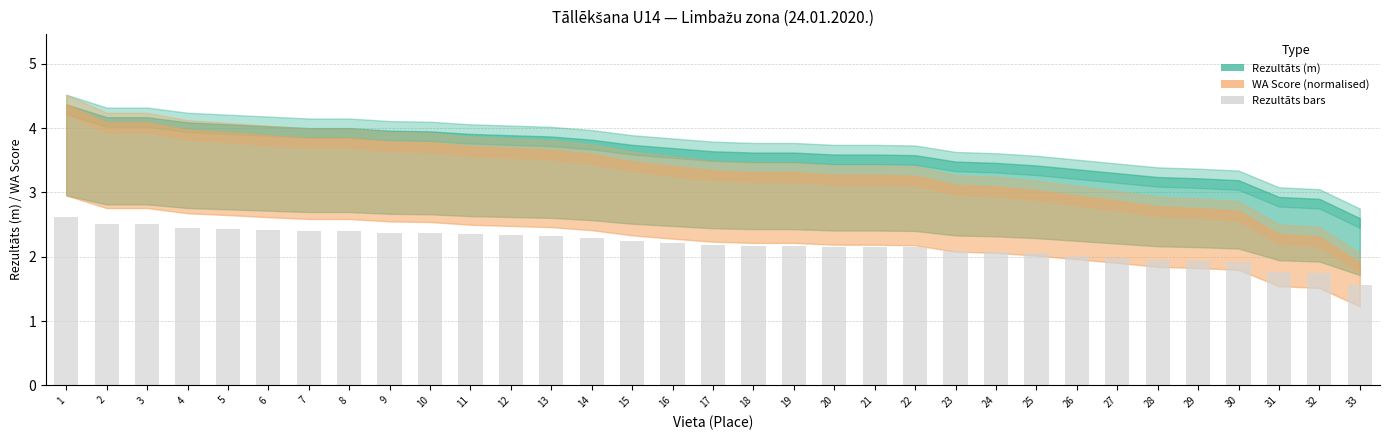

What is the difference between the values at 31 and 25?

0.3